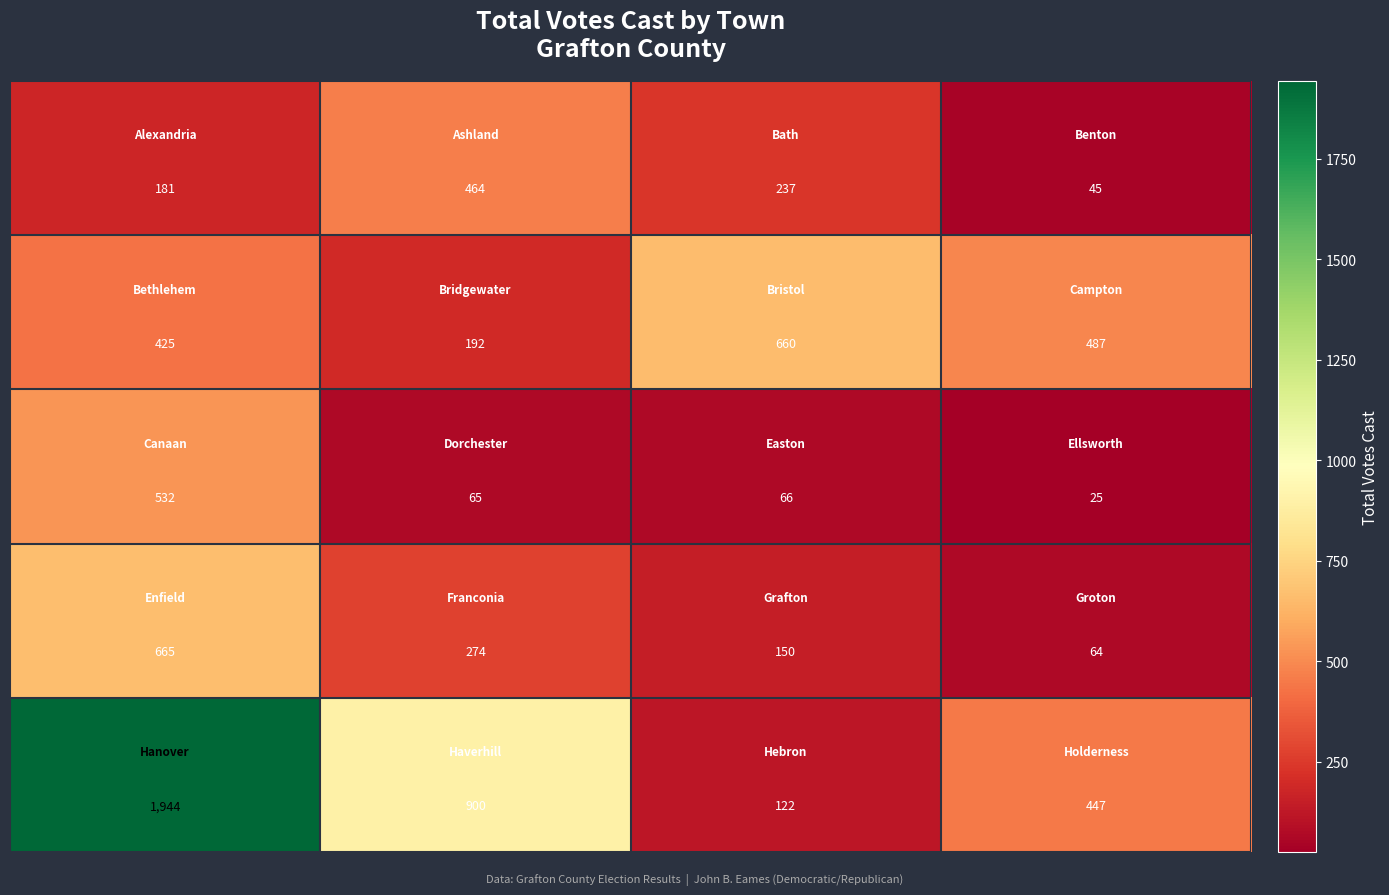

What is the smallest value displayed?

25